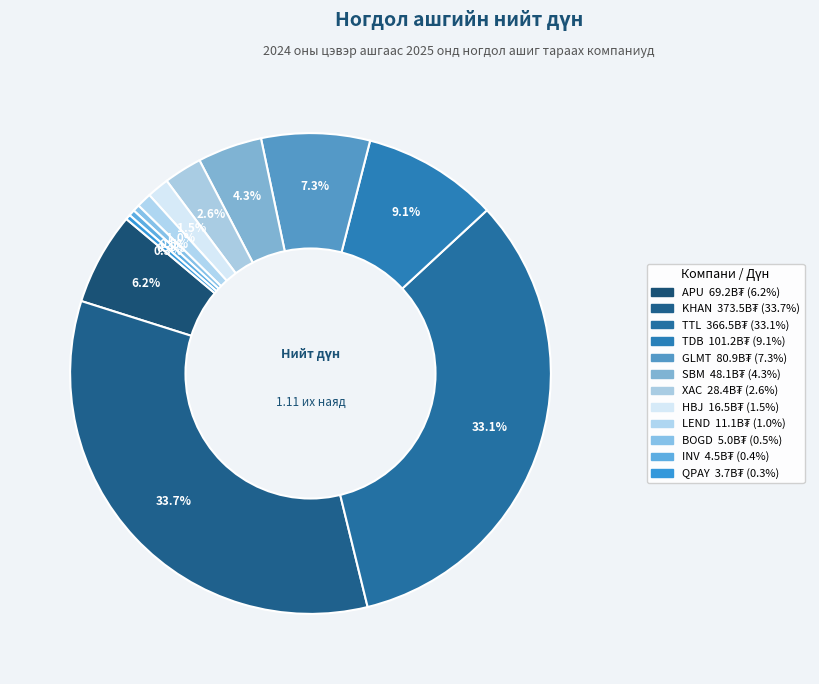

What is the change in value from GLMT to LEND?

-69776205355